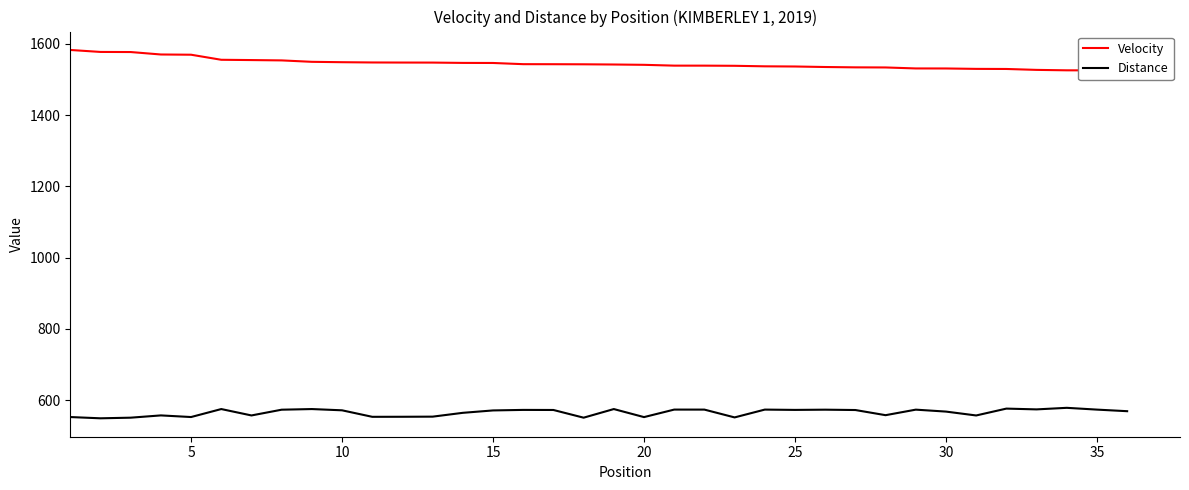

Reading left to right, list all the values displayed in this chart.

Velocity: 1582.6	1577.1	1576.8	1569.9	1569.3	1555.0	1554.2	1553.3	1549.3	1548.3	1547.5	1547.3	1547.2	1546.3	1546.1	1542.7	1542.6	1542.4	1541.8	1540.9	1538.6	1538.6	1538.2	1536.7	1536.2	1534.8	1533.8	1533.5	1530.8	1530.7	1529.5	1529.3	1526.7	1525.5	1525.3	1524.3
Distance: 553.0	549.4	551.2	557.5	553.0	575.4	557.4	573.6	575.4	571.8	553.6	553.7	554.1	564.8	571.5	573.0	572.8	551.2	575.4	552.8	573.9	573.8	551.9	573.9	573.0	573.6	572.6	558.2	573.7	568.3	557.4	576.6	574.4	578.8	573.8	569.4